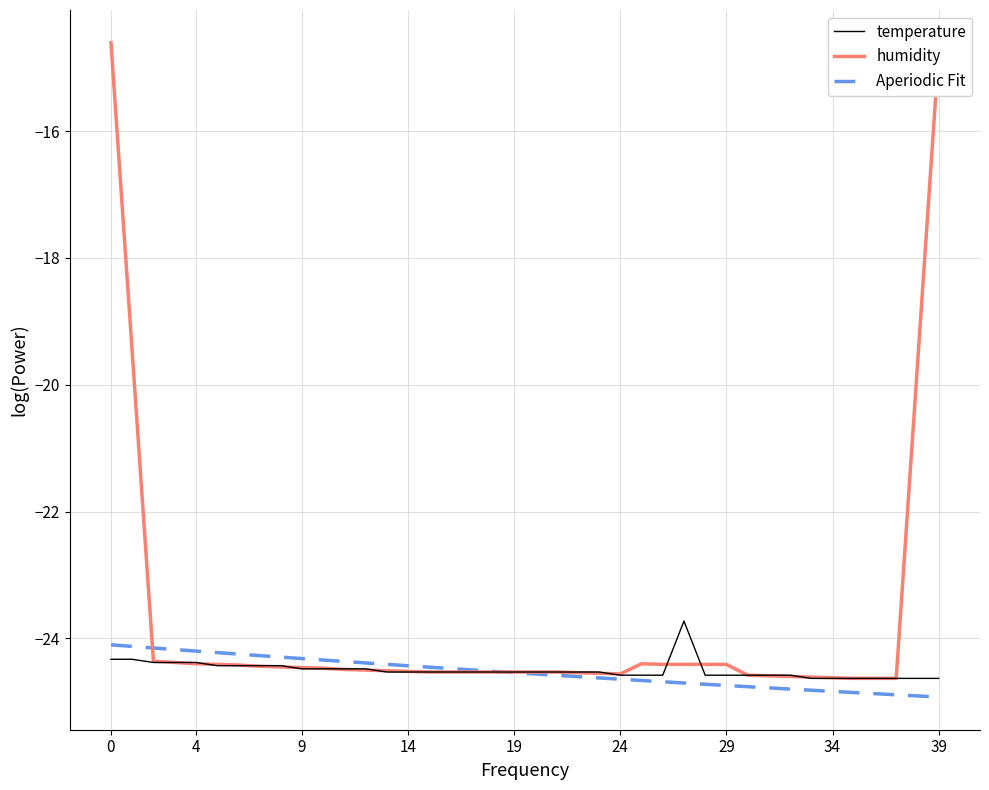

What is the maximum value for humidity?

-14.6